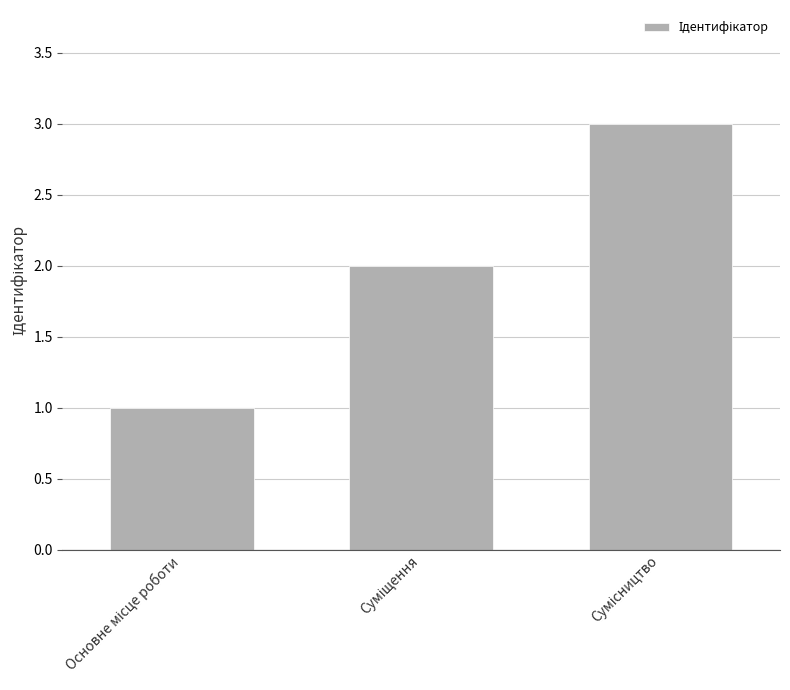

What is the sum of all values?

6